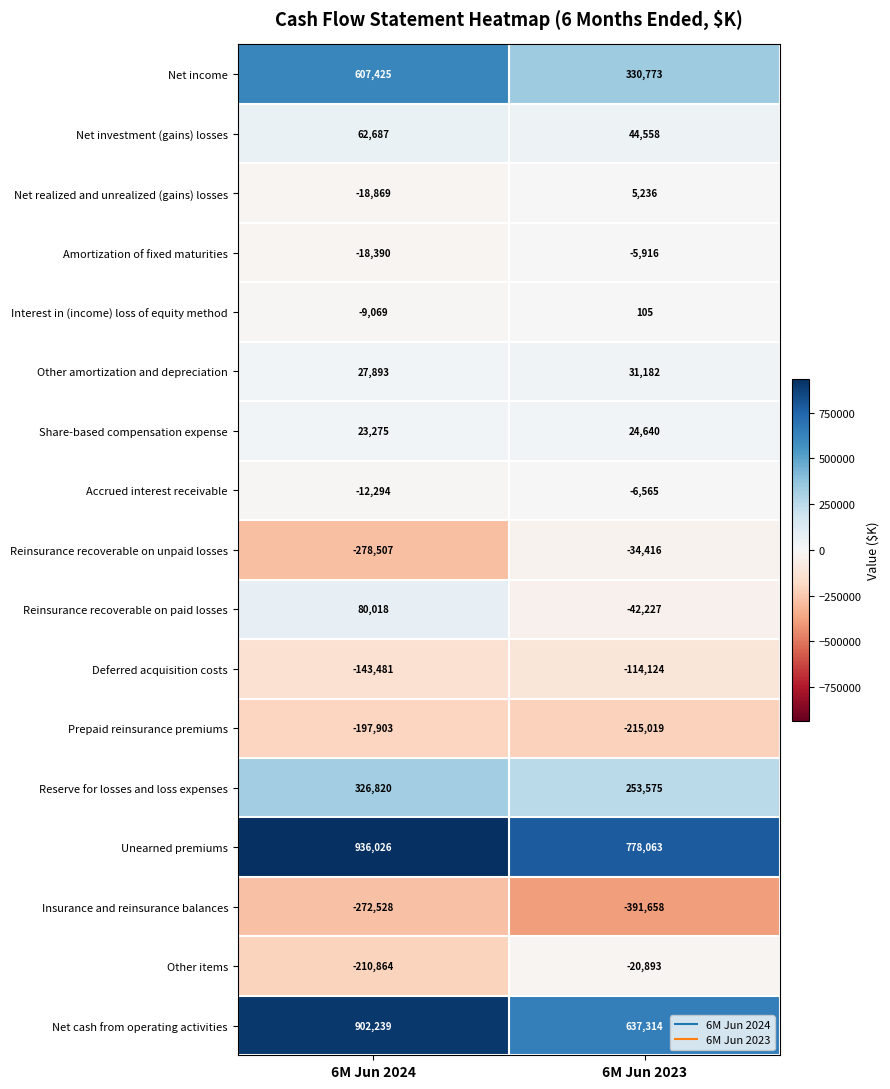

Which series has the largest total across all categories?

Unearned premiums